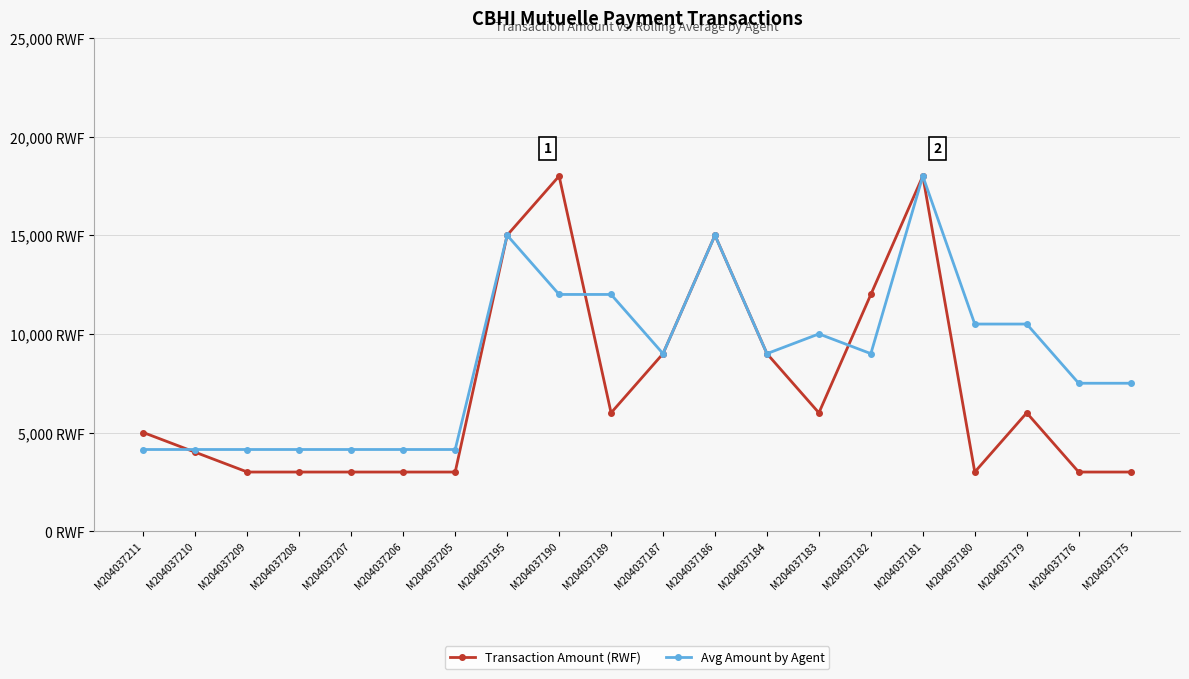

How many interior local peaks does the Avg Amount by Agent series have?

4